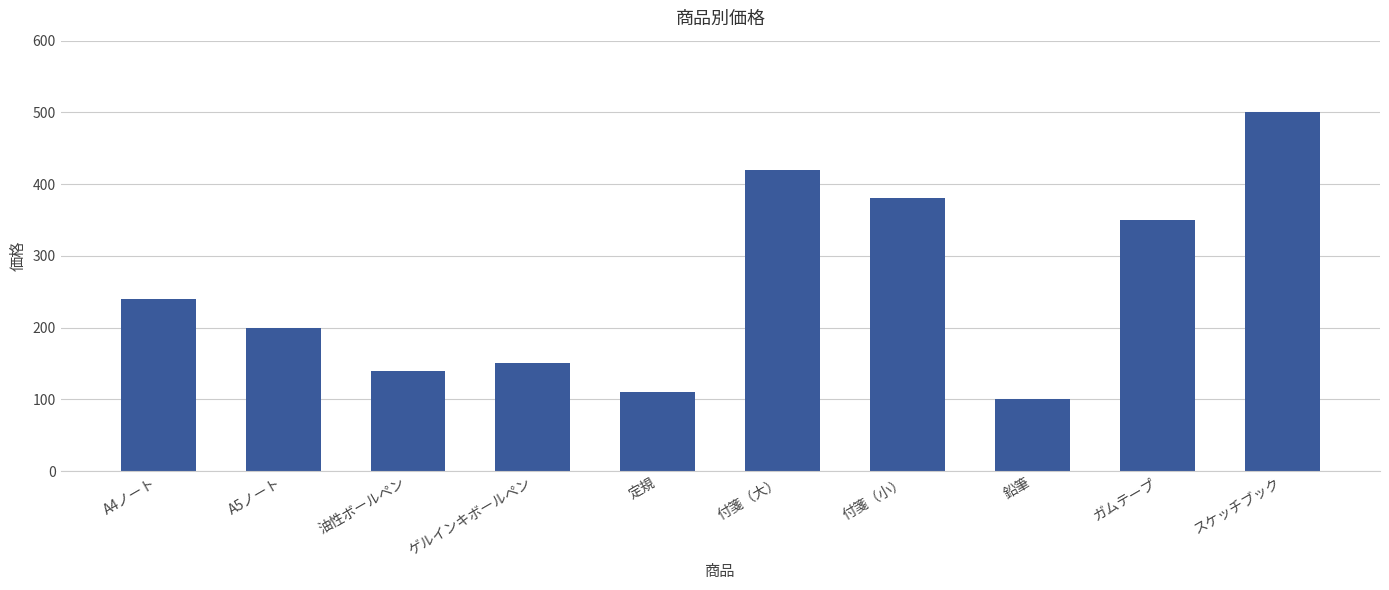

Reading right to left, extract all data points from this chart.

スケッチブック=500	ガムテープ=350	鉛筆=100	付箋（小）=380	付箋（大）=420	定規=110	ゲルインキボールペン=150	油性ボールペン=140	A5ノート=200	A4ノート=240